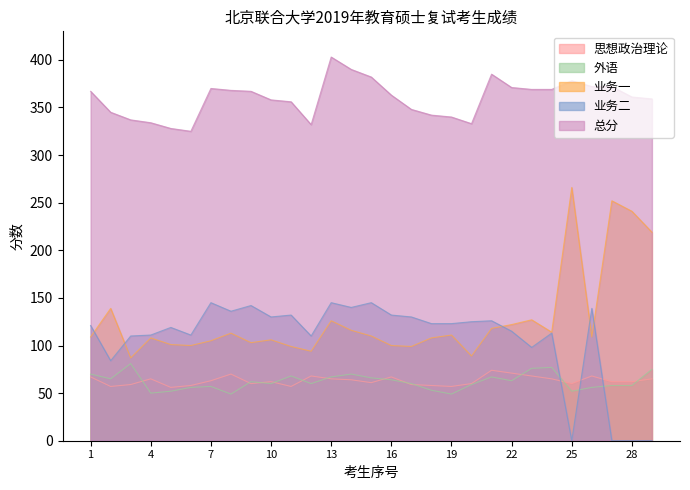

How many values in the 业务一 series are below 109?

13